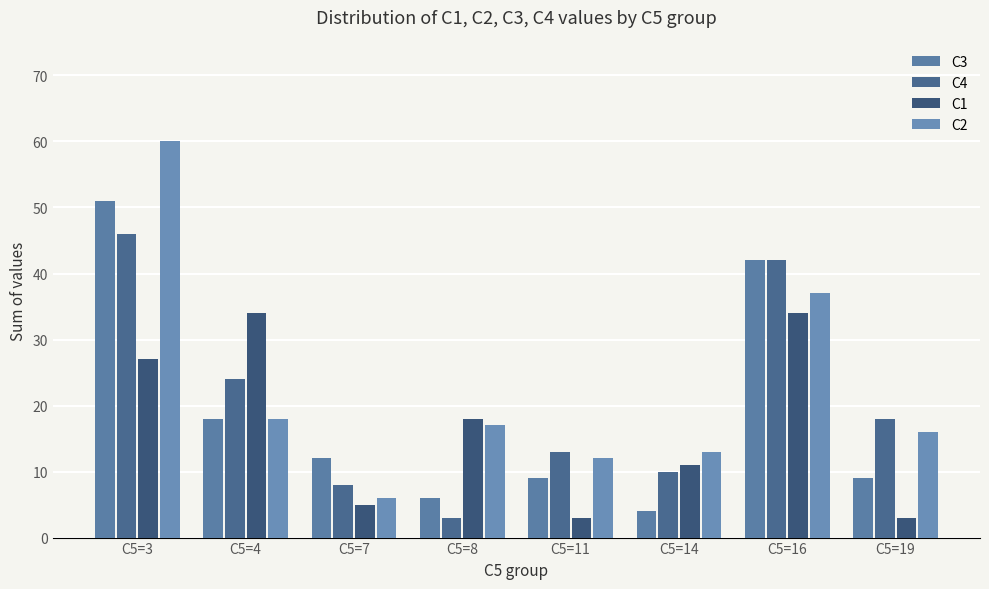

Which series has the widest spread of values?

C2